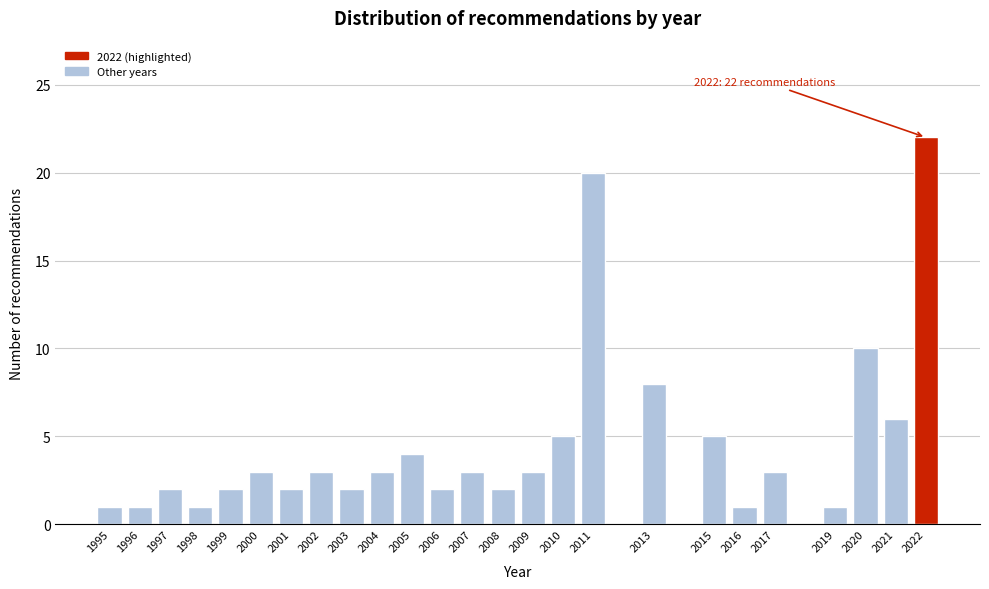

Reading left to right, transcribe all the data shown in this chart.

1995=1	1996=1	1997=2	1998=1	1999=2	2000=3	2001=2	2002=3	2003=2	2004=3	2005=4	2006=2	2007=3	2008=2	2009=3	2010=5	2011=20	2013=8	2015=5	2016=1	2017=3	2019=1	2020=10	2021=6	2022=22